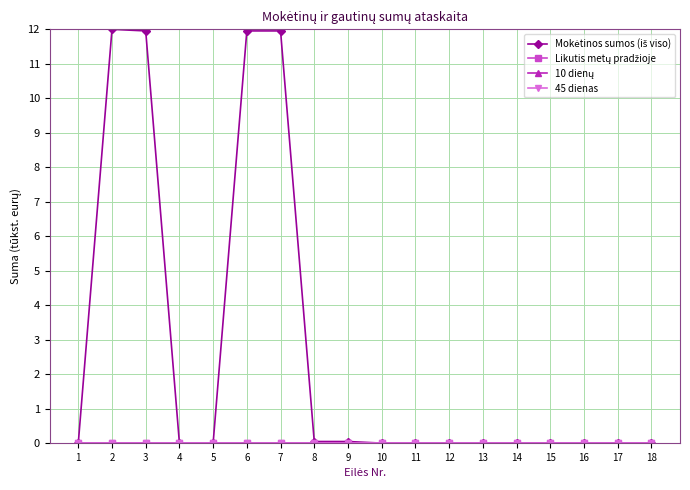

How many lines are shown in the chart?

4